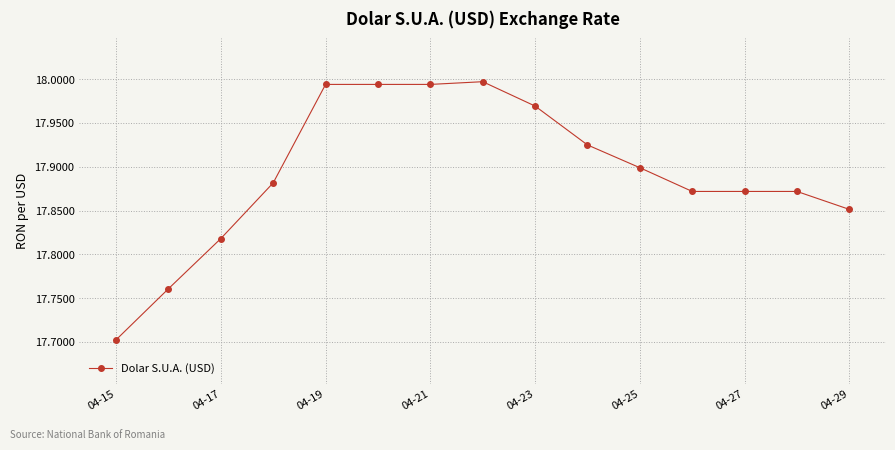

True or false: there are more than 0 points higher than both neighbors.

True